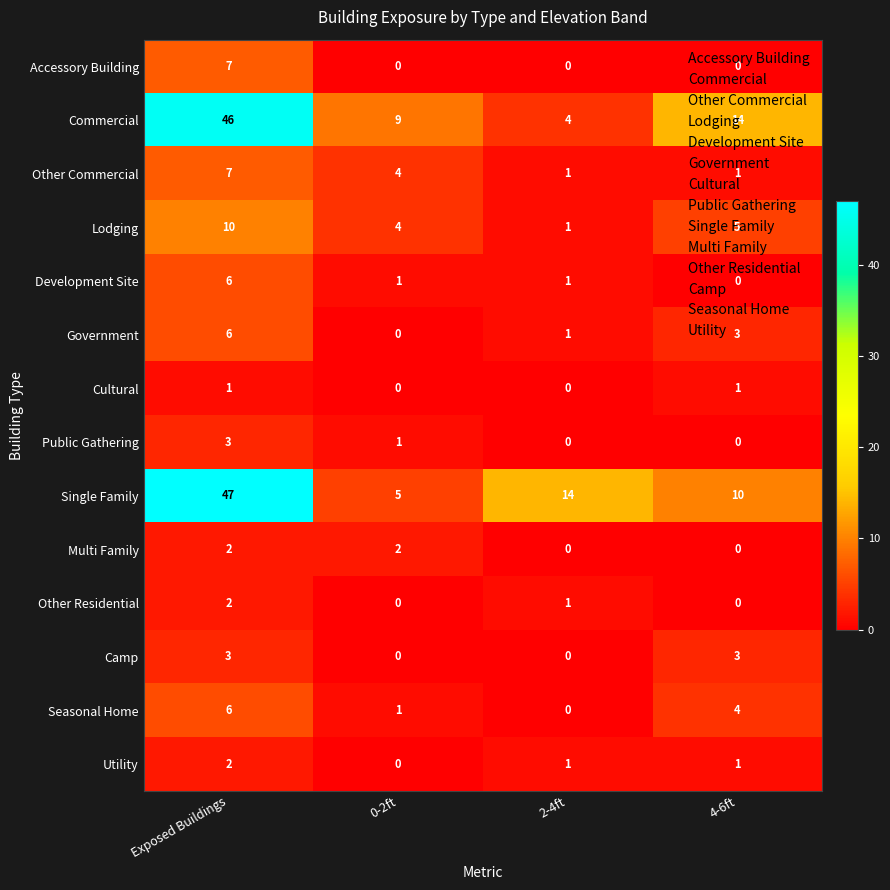

True or false: Development Site has a value of 1 at 2-4ft.

True